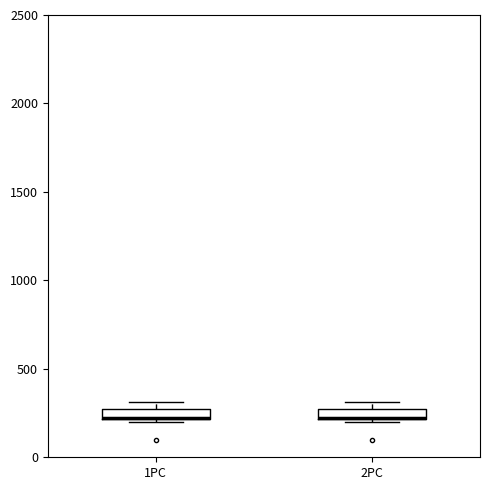

Where is the lower edge of the box for 1PC on the y-axis? The values are not printed on the chart, so give them approximately, as read against the axis.

200